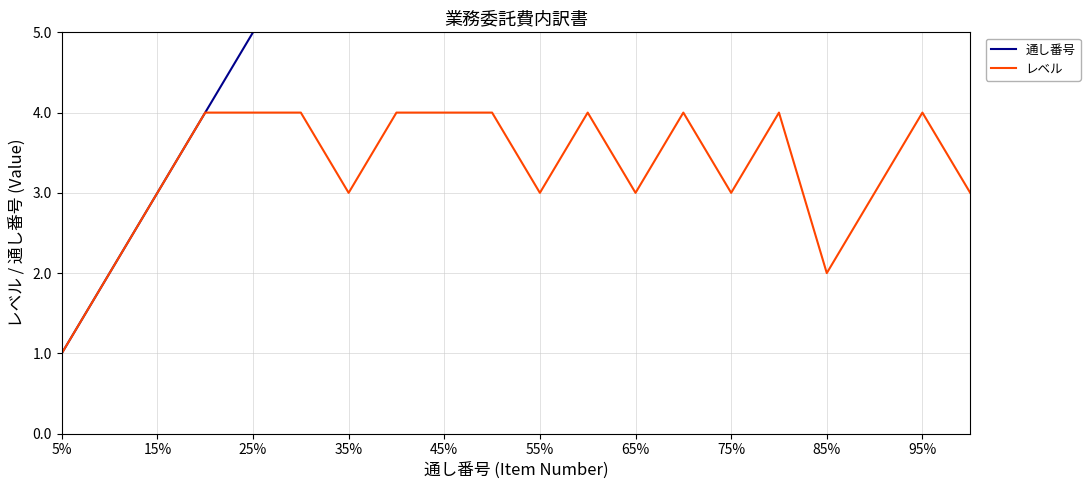

How many values in the レベル series are below 4?

10